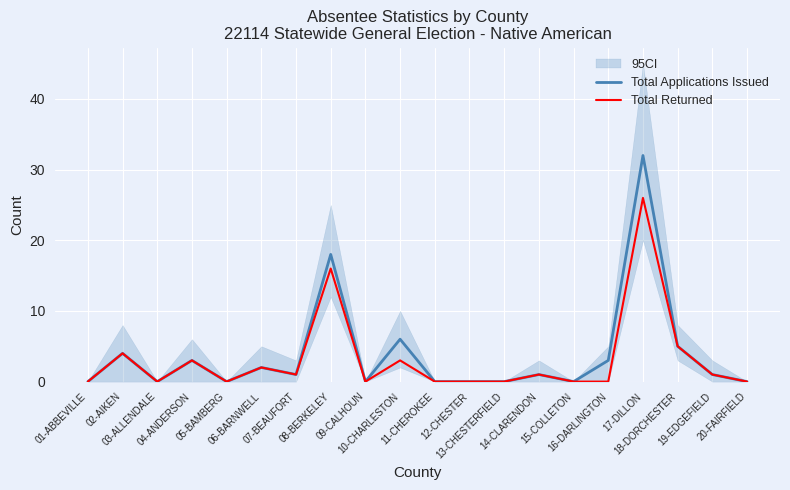

What position from the right is 13-CHESTERFIELD?

8